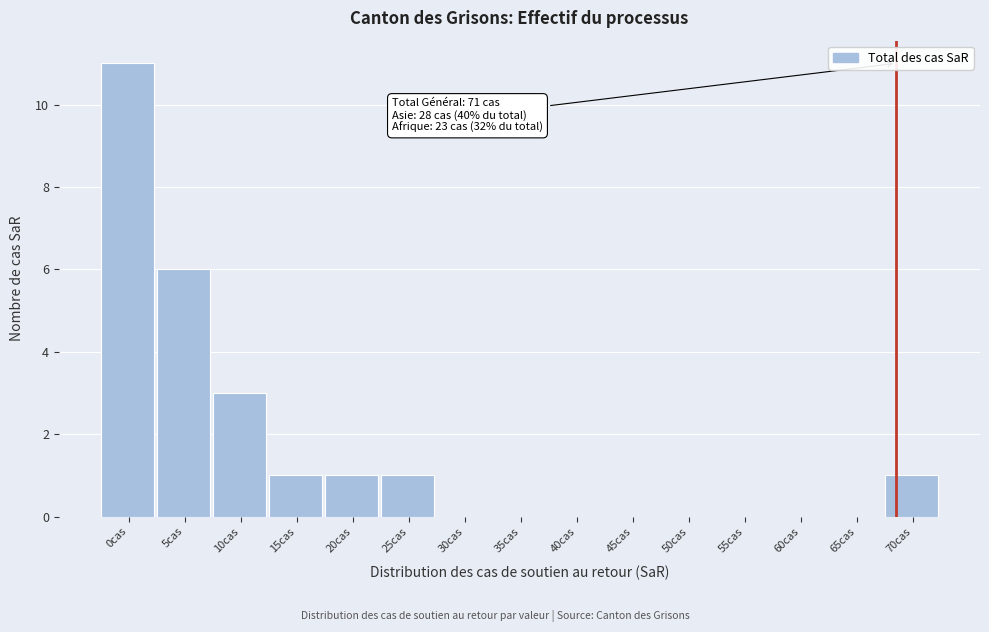

Reading left to right, transcribe all the data shown in this chart.

0cas=11	5cas=6	10cas=3	15cas=1	20cas=1	25cas=1	30cas=0	35cas=0	40cas=0	45cas=0	50cas=0	55cas=0	60cas=0	65cas=0	70cas=1